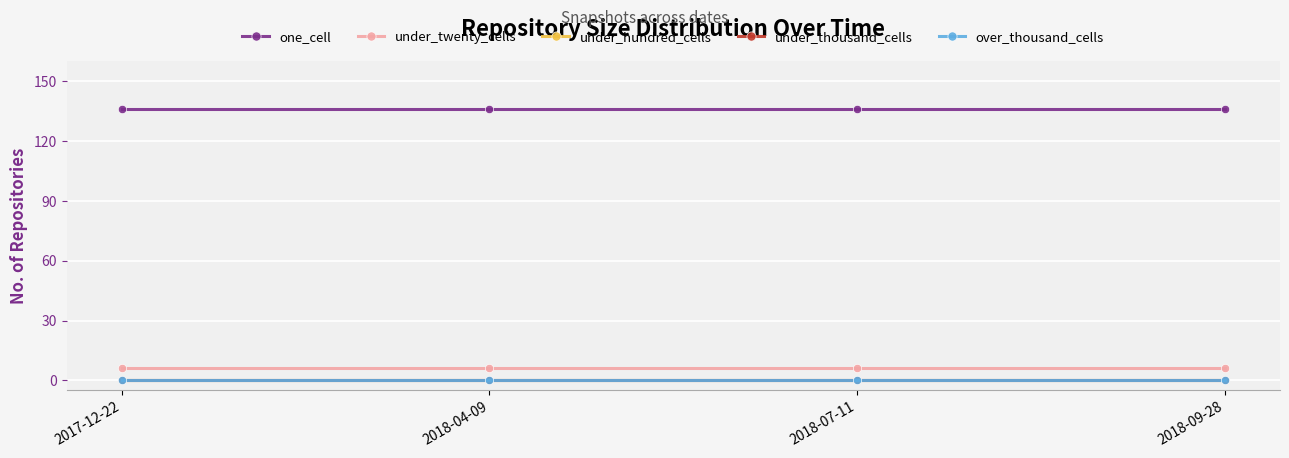

Reading left to right, transcribe all the data shown in this chart.

one_cell: 2017-12-22=136	2018-04-09=136	2018-07-11=136	2018-09-28=136
under_twenty_cells: 2017-12-22=6	2018-04-09=6	2018-07-11=6	2018-09-28=6
under_hundred_cells: 2017-12-22=0	2018-04-09=0	2018-07-11=0	2018-09-28=0
under_thousand_cells: 2017-12-22=0	2018-04-09=0	2018-07-11=0	2018-09-28=0
over_thousand_cells: 2017-12-22=0	2018-04-09=0	2018-07-11=0	2018-09-28=0